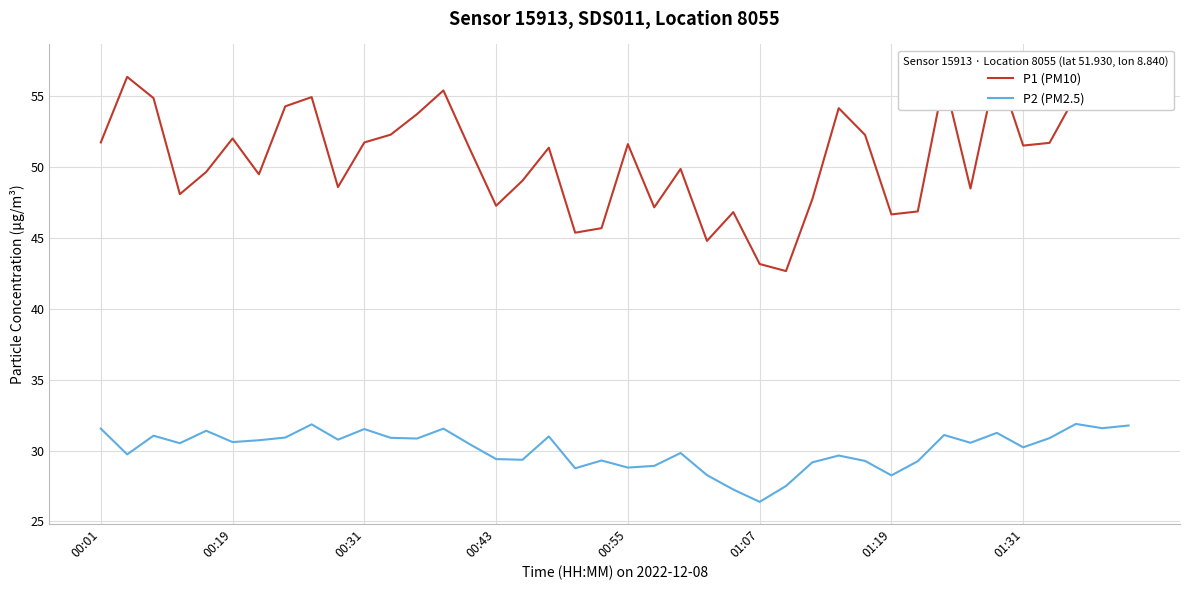

Is it true that P1 (PM10) equals 25.4 at 32?

False